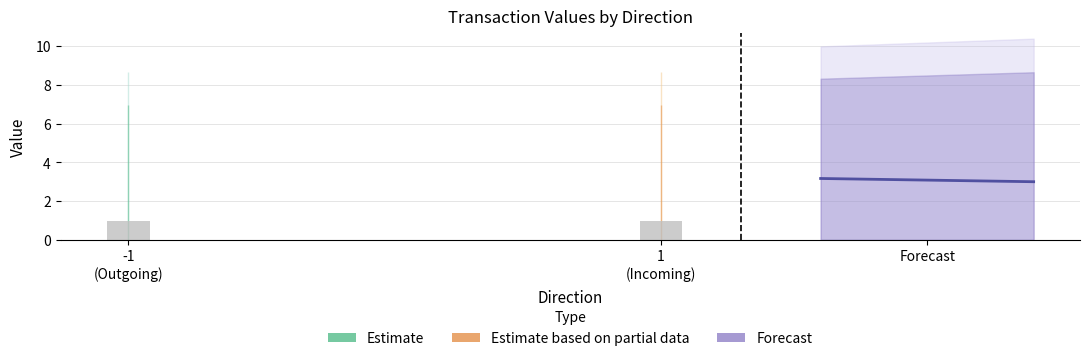

True or false: io_index (mean) has a value of 1.0 at -1
(Outgoing).

True